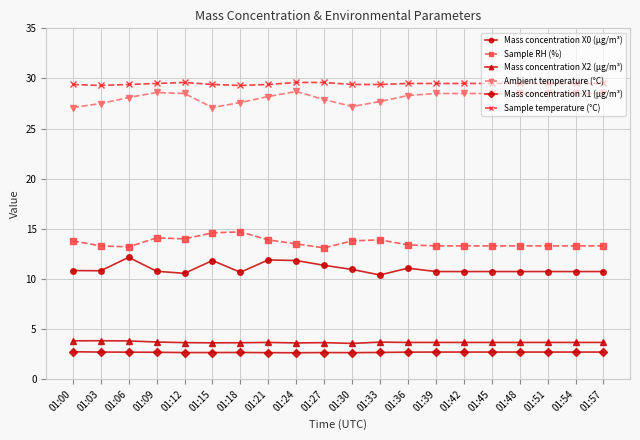

Does the chart display data point markers on the line(s)?

Yes